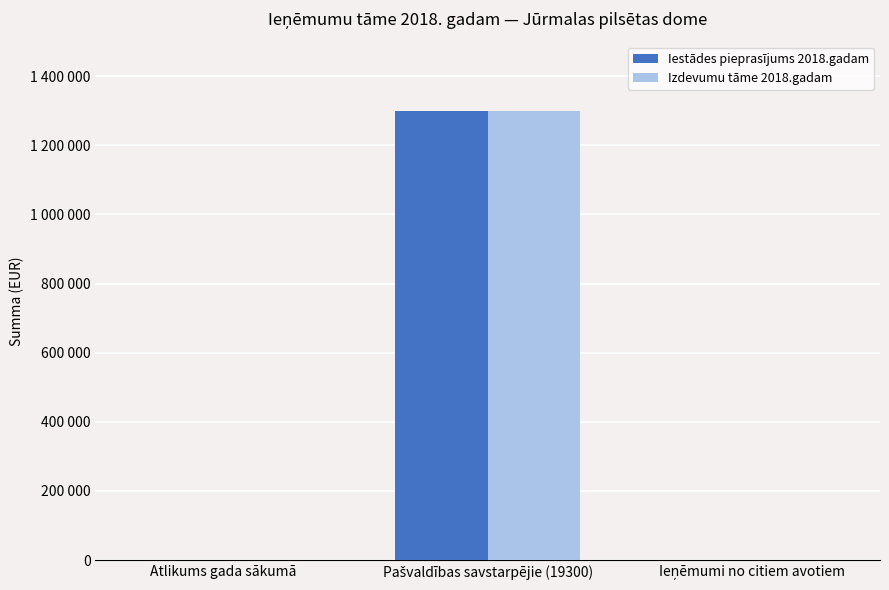

Rank the series at Atlikums gada sākumā from highest to lowest value.

Iestādes pieprasījums 2018.gadam, Izdevumu tāme 2018.gadam